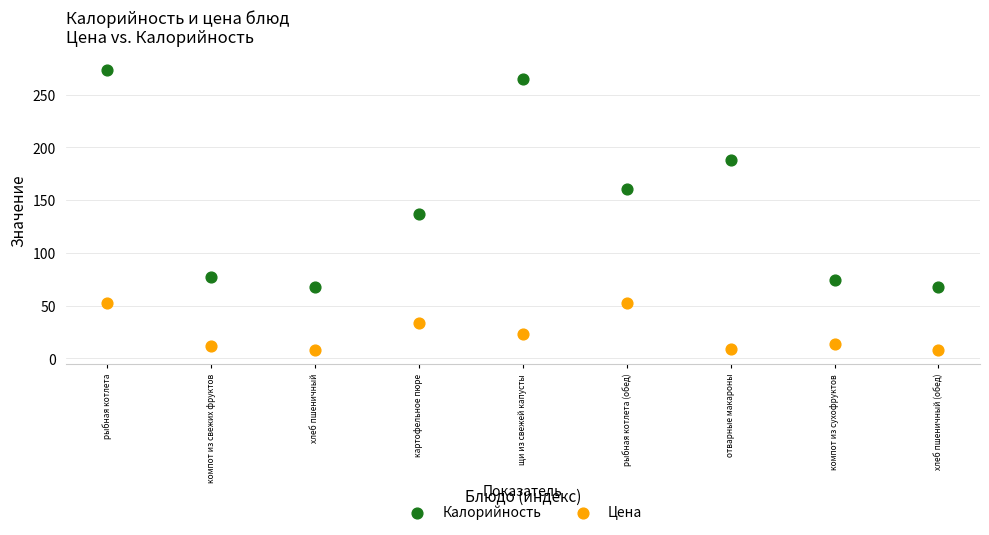

What are all the series names shown in the legend?

Калорийность, Цена